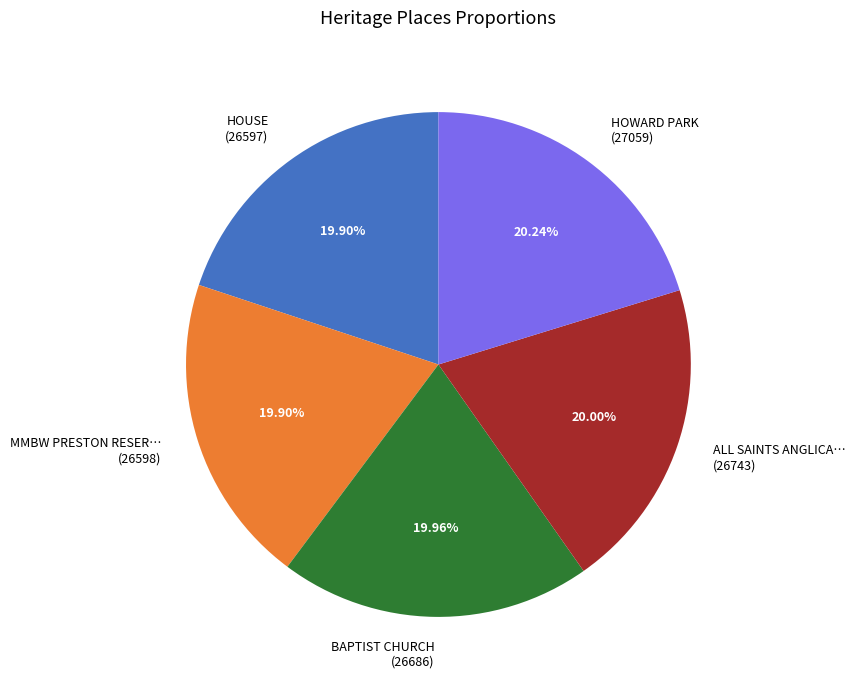

To the nearest percent, what is the average slice percentage?

20%